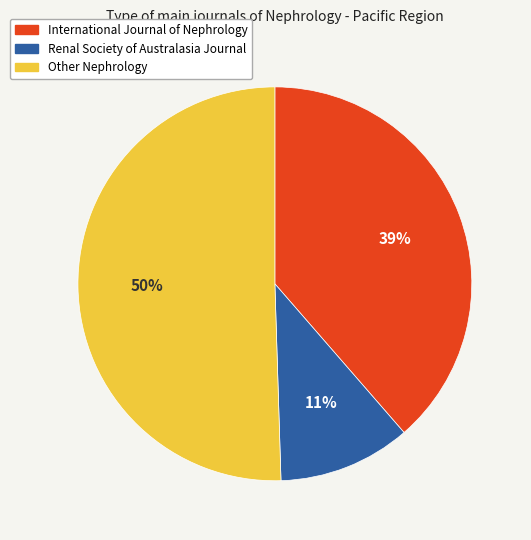

Which has a higher value, Other Nephrology or International Journal of Nephrology?

Other Nephrology